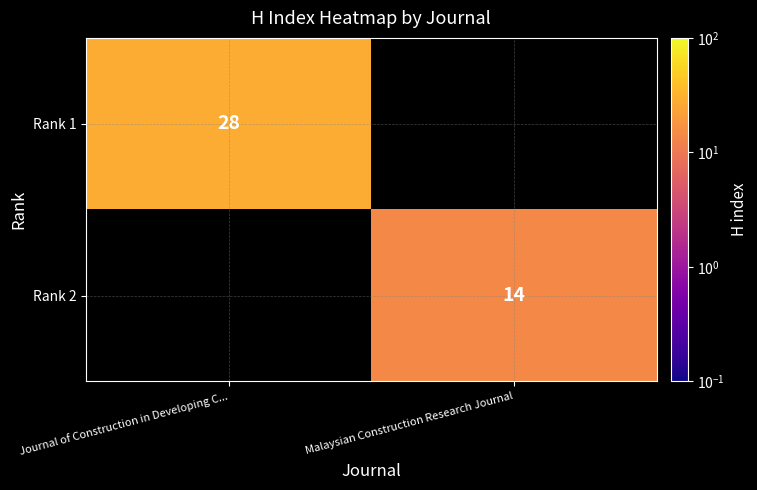

Is it true that Rank 2 equals 14 at Malaysian Construction Research Journal?

True